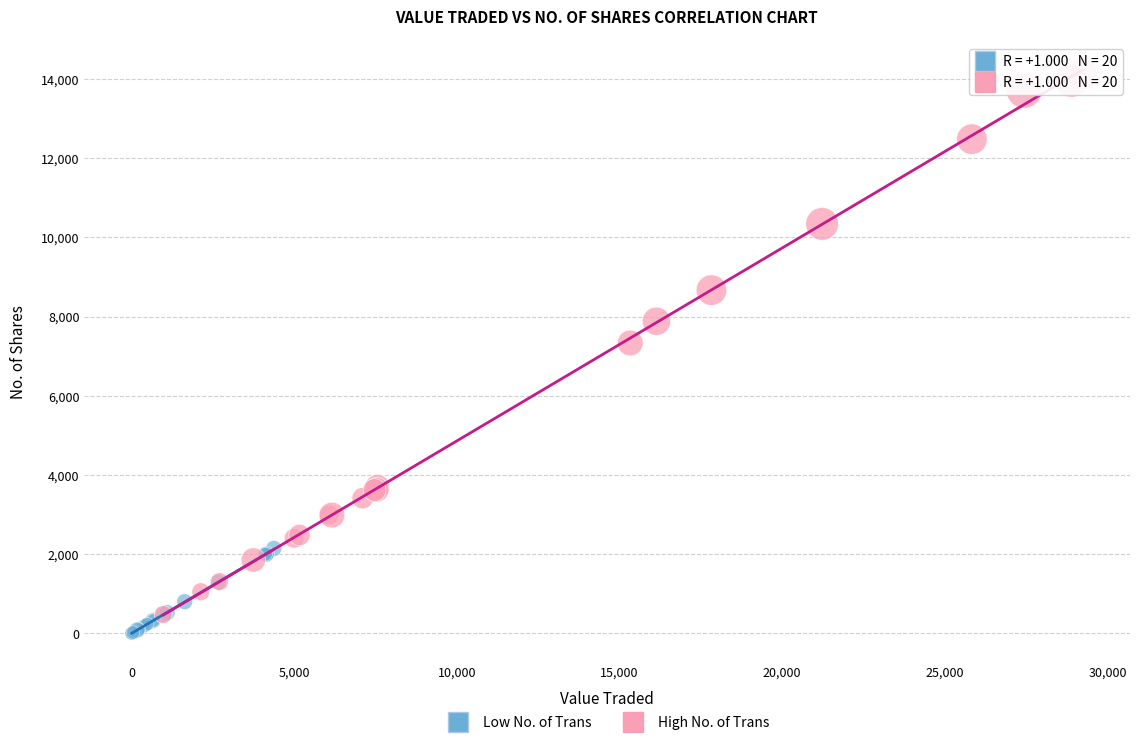

Which series contains the highest Y value?

High No. of Trans